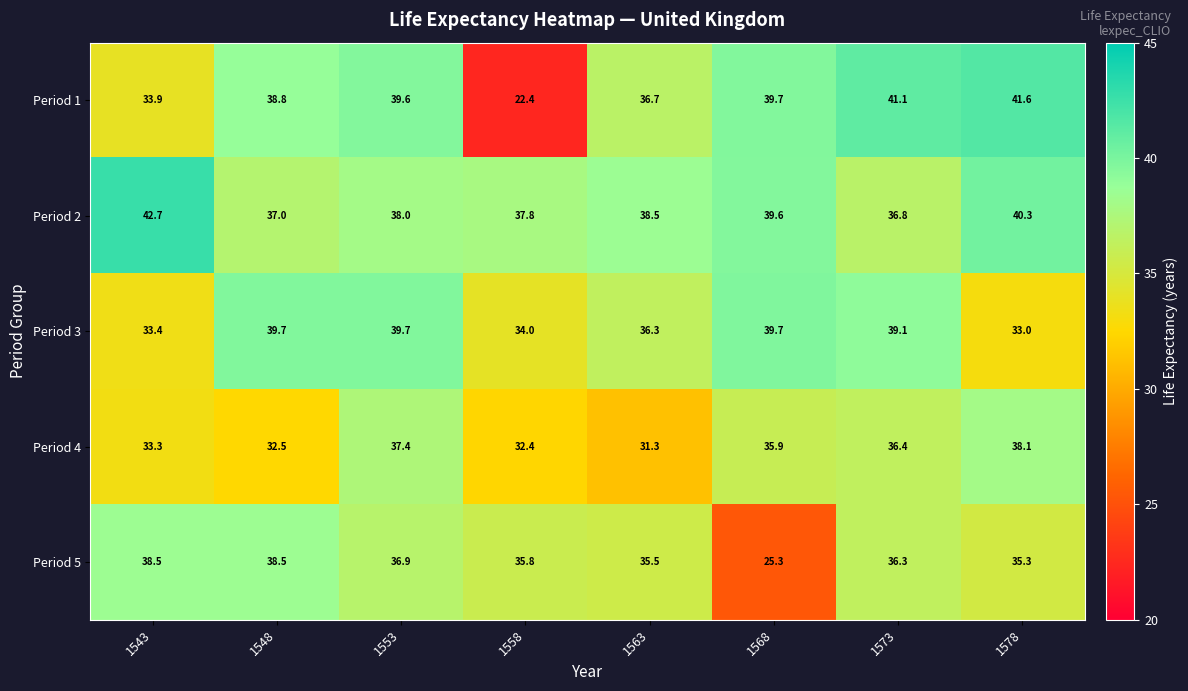

Rank the series by their maximum value, from highest to lowest.

Period 2, Period 1, Period 3, Period 5, Period 4